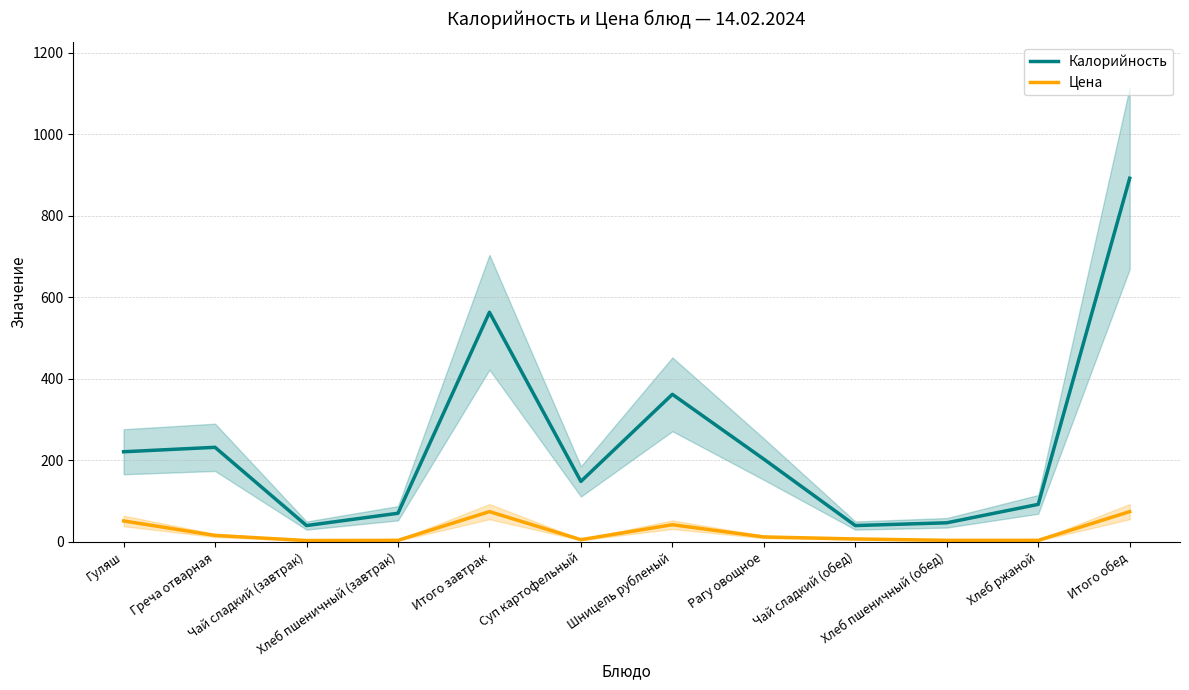

What is the approximate value of Калорийность at Хлеб пшеничный (обед)?

46.8